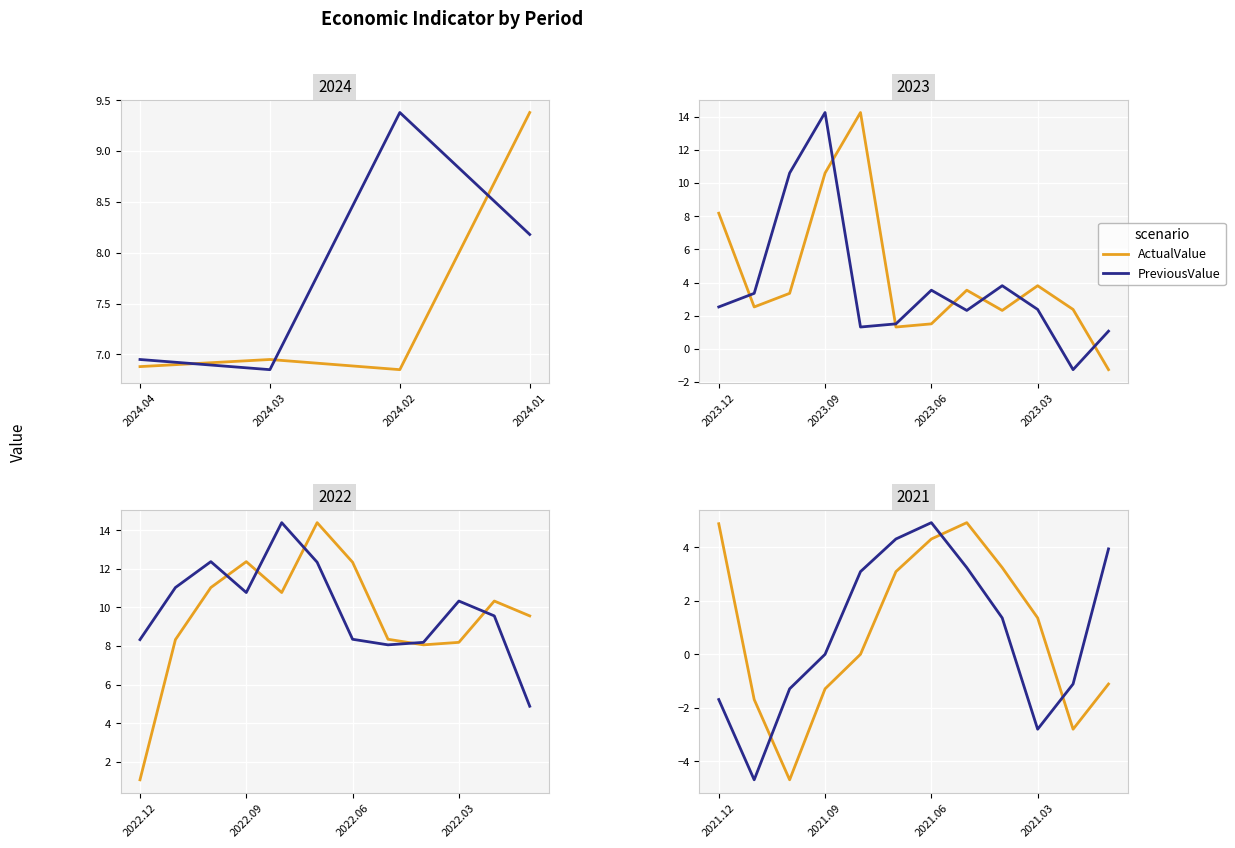

Count the number of categories in the chart.

12